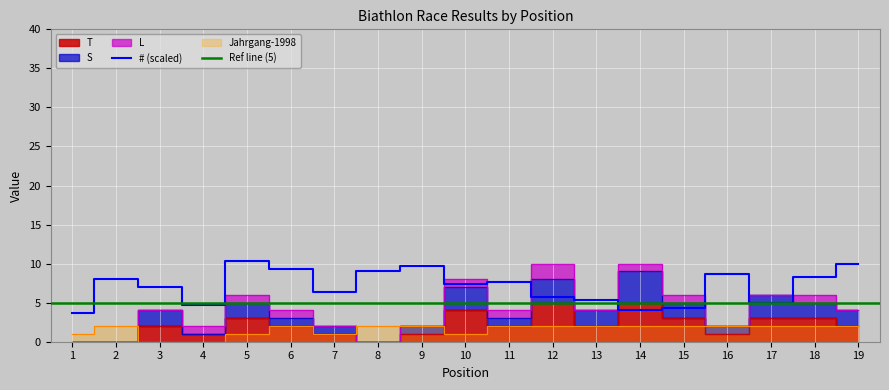

The value of T at 19 is 2.0. True or false?

True